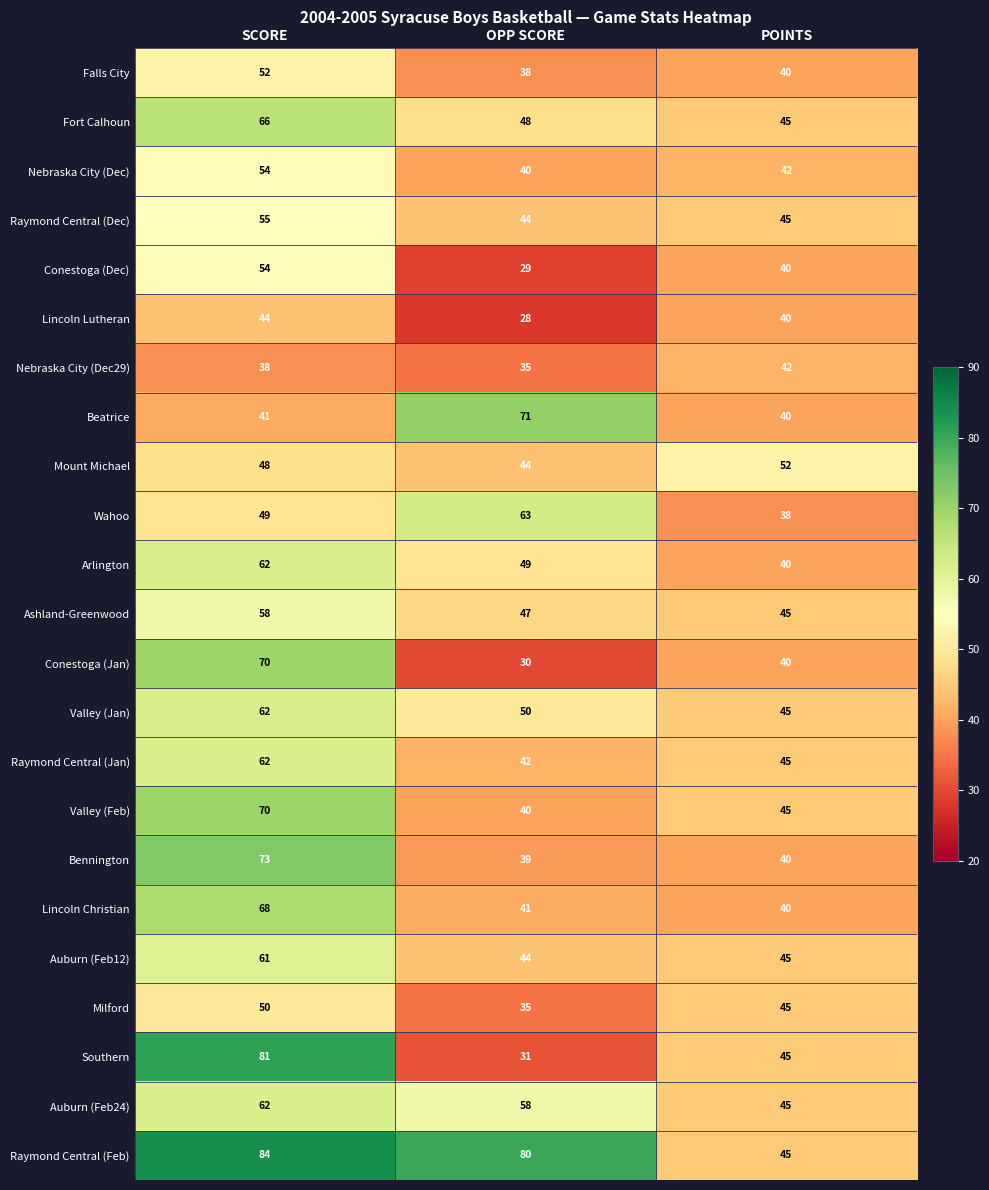

What is the average value of the Nebraska City (Dec) series?

45